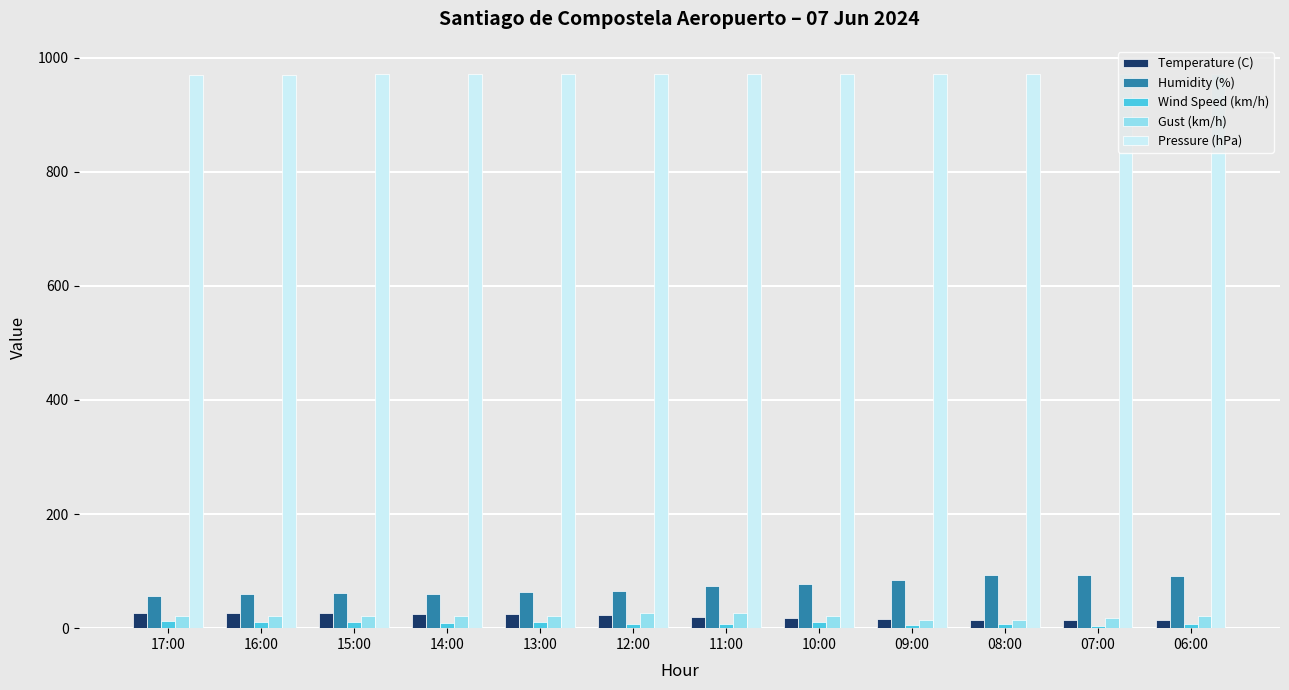

Count the number of data series in this chart.

5